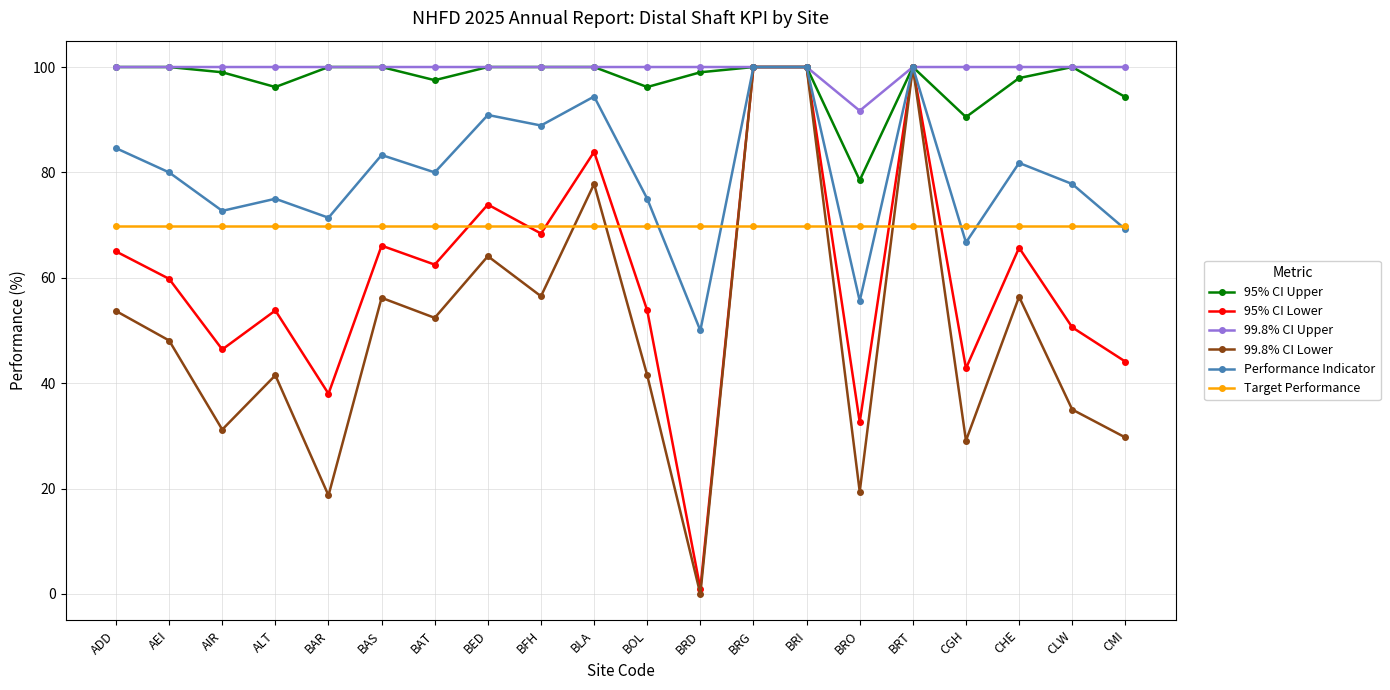

What is the difference between the highest and lowest values at CLW?

65.0